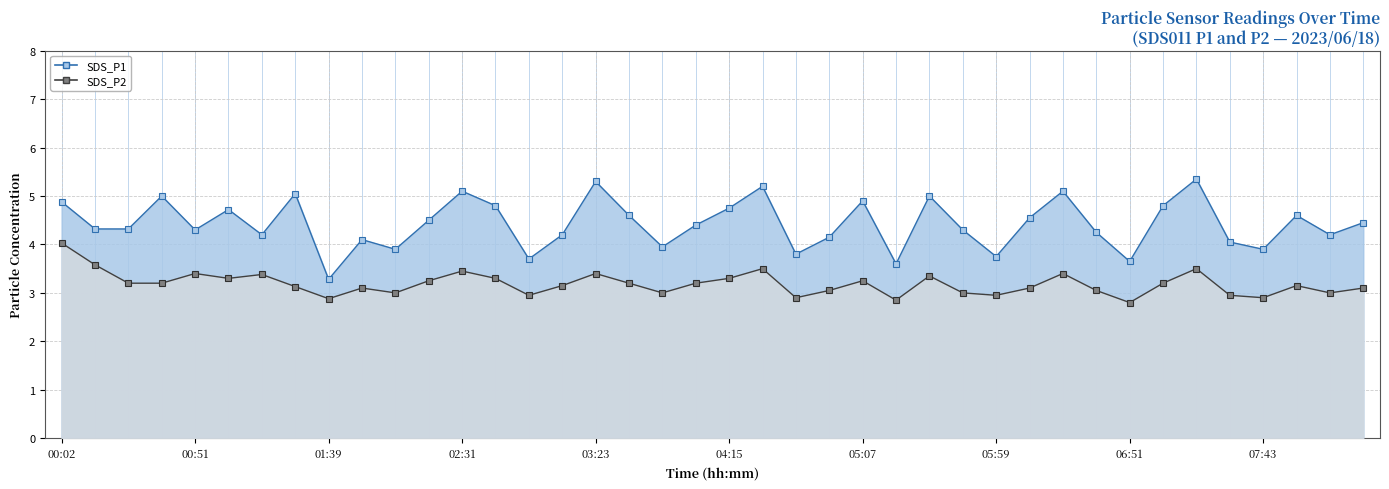

At which label does SDS_P2 first exceed 3?

00:02